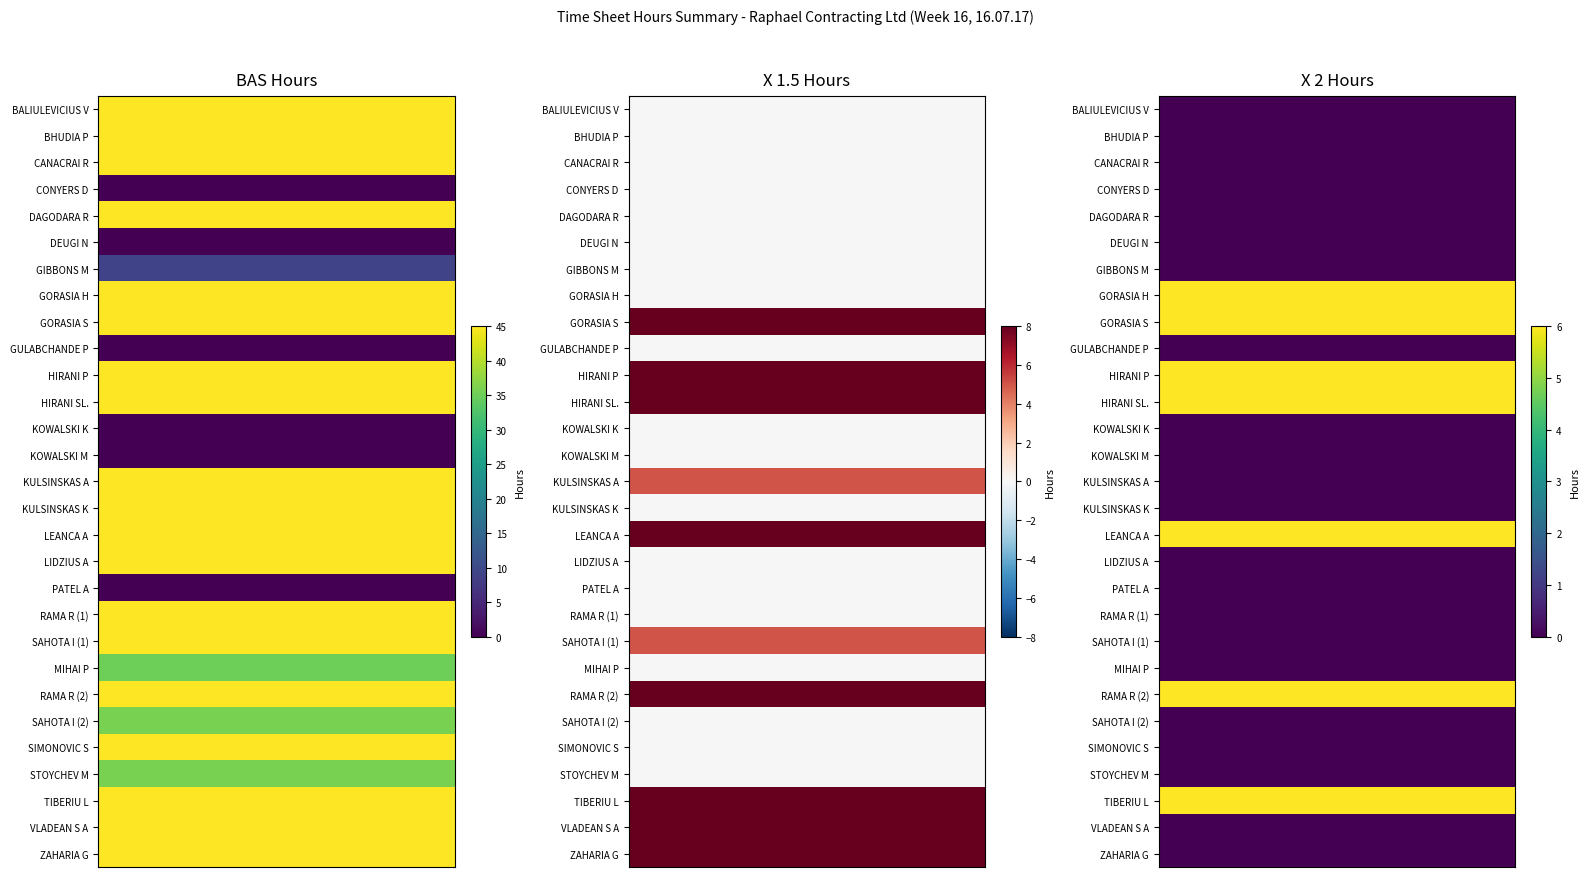

What is the average value of the LIDZIUS A series?

15